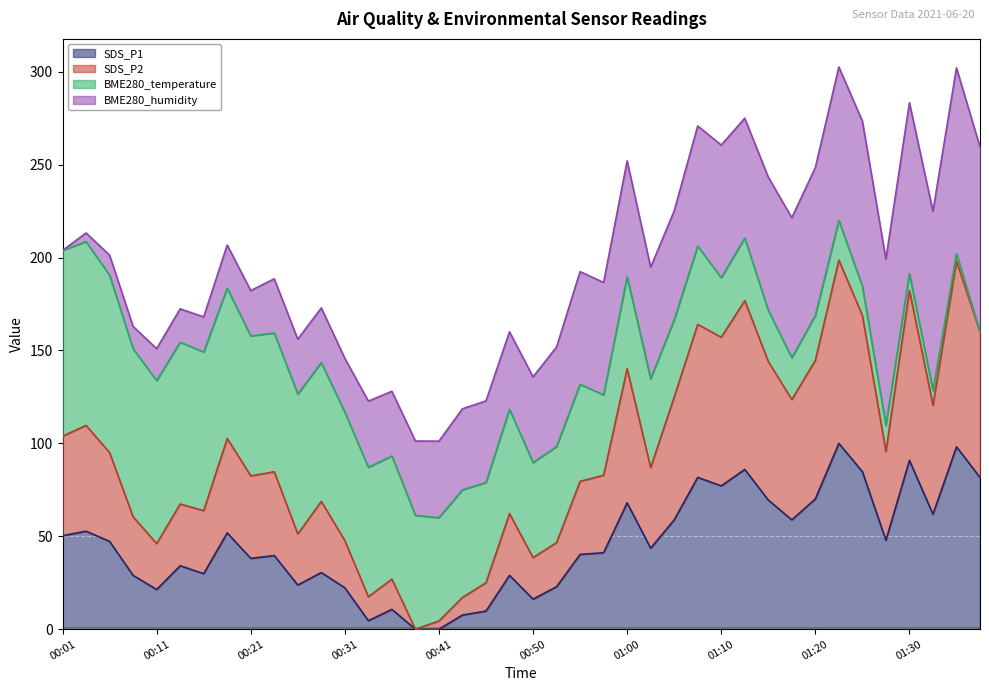

Which label corresponds to the smallest value in the chart?

00:38